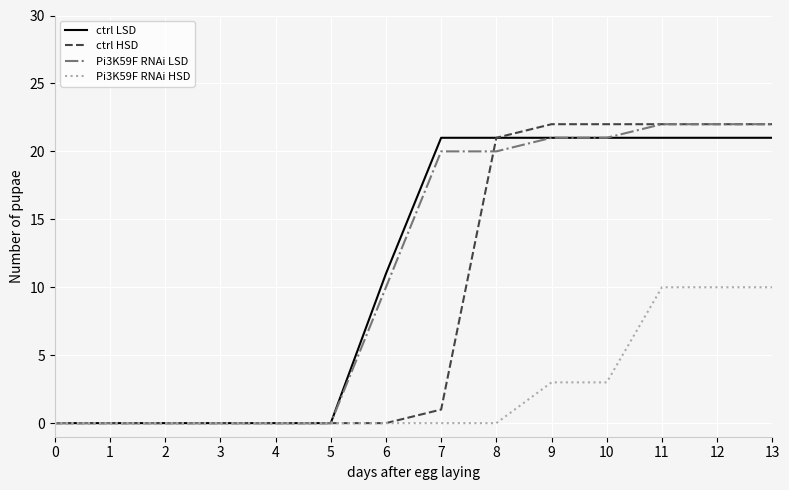

What is the maximum value shown in the chart?

22